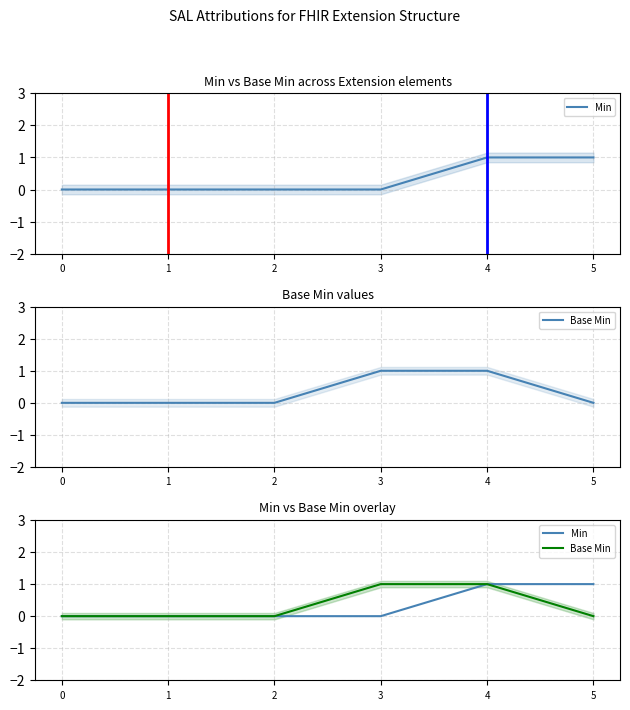

True or false: Min has more than 0 interior local peaks.

False